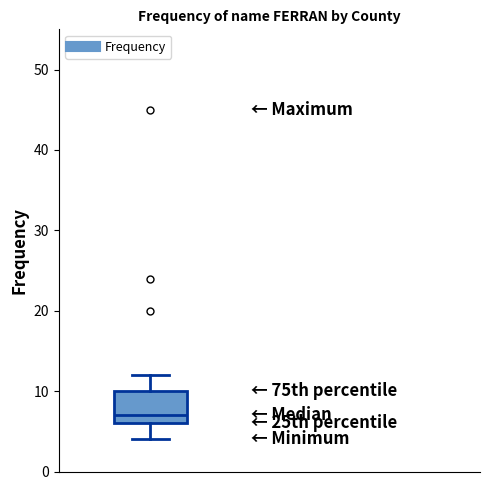

Transcribe this box plot: give where the median line is, the range the box spans, and where the two whiskers end, as read against the y-axis. The values are not printed on the chart, so give them approximately, as read against the axis.

median 7, box 6 to 10, whiskers 4 to 12